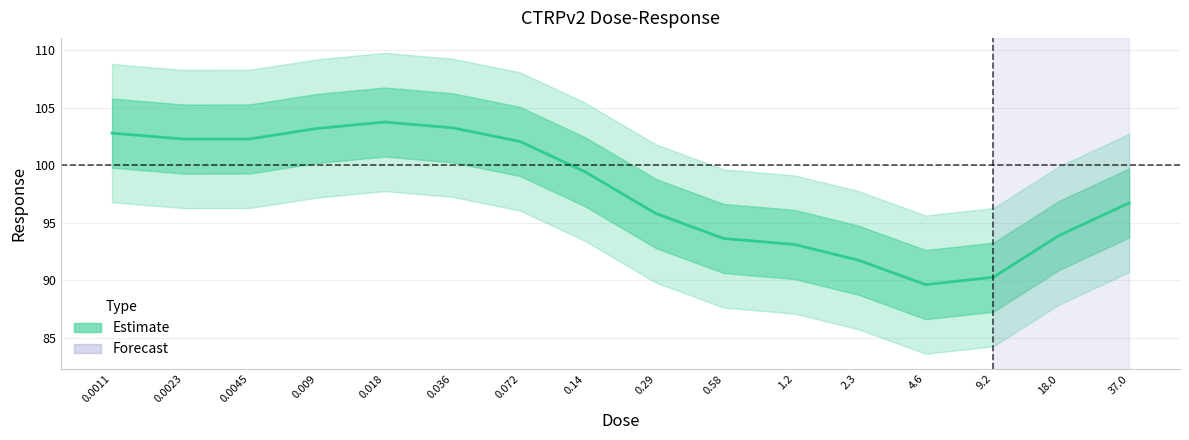

What is the difference between the second highest and second lowest values?

13.0